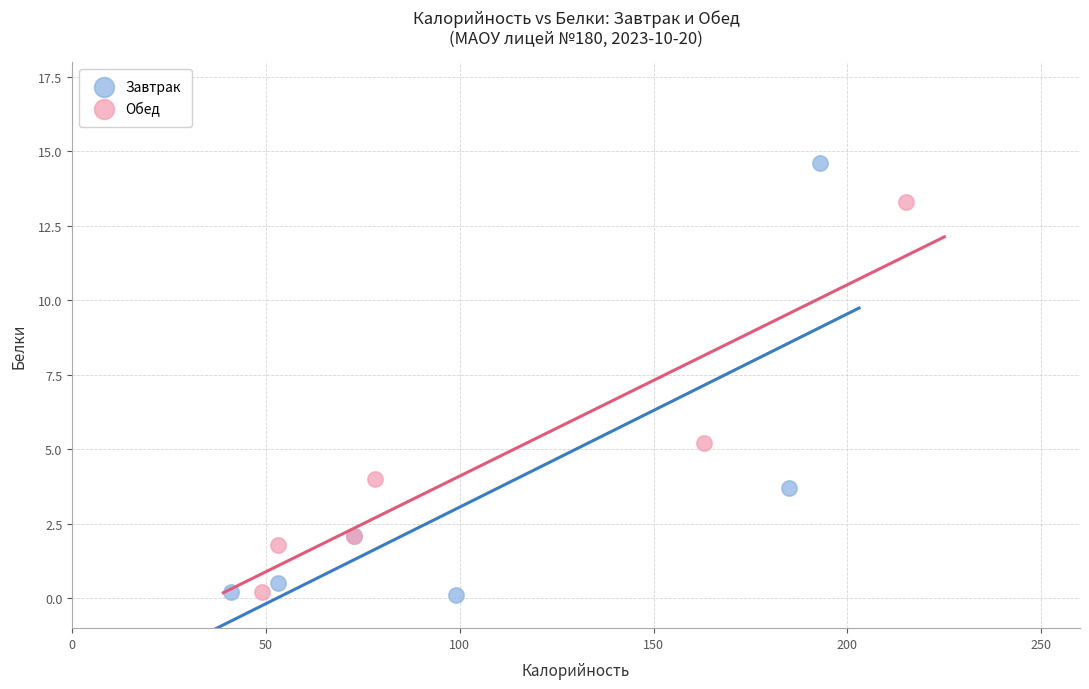

Which series has the largest Y range (max minus min)?

Завтрак